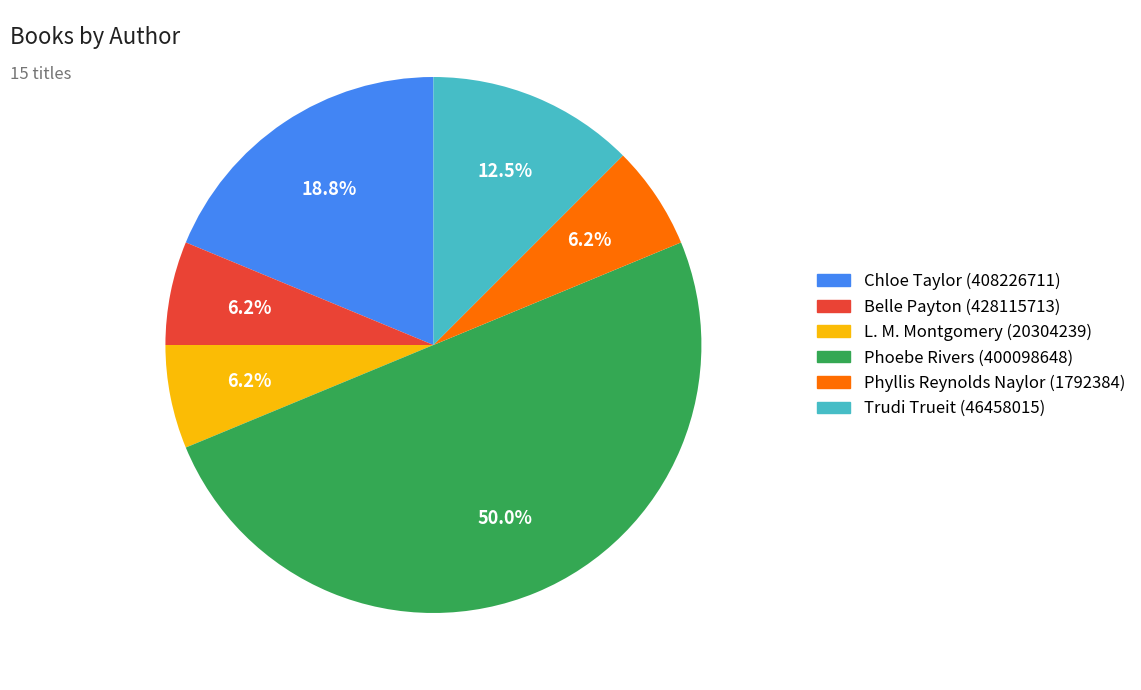

What percentage is the Phyllis Reynolds Naylor (1792384) slice, to the nearest percent?

6%